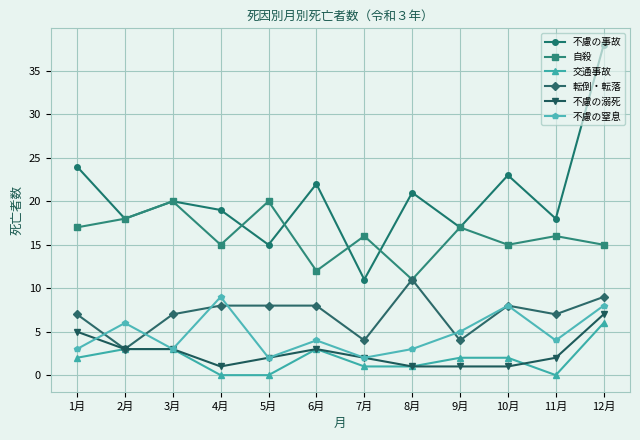

Where is the first local minimum for 自殺?

4月